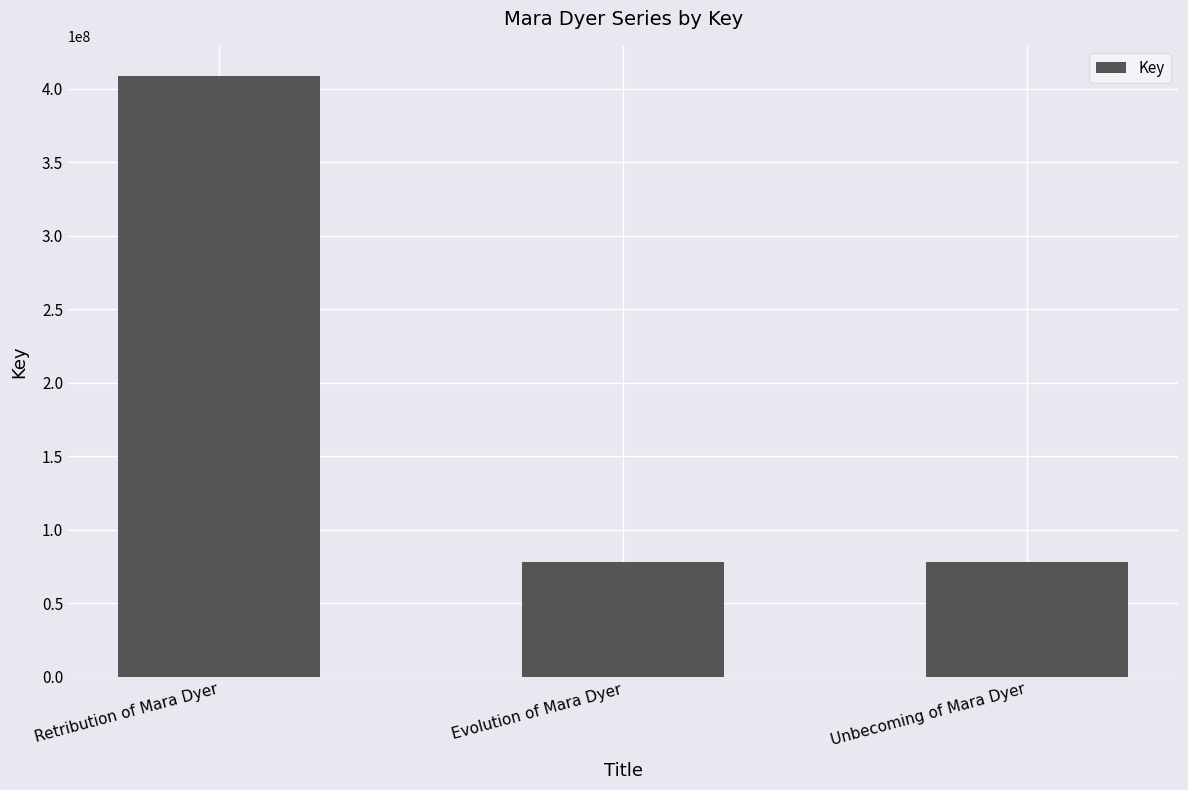

The value at Unbecoming of Mara Dyer is 112734417. True or false?

False